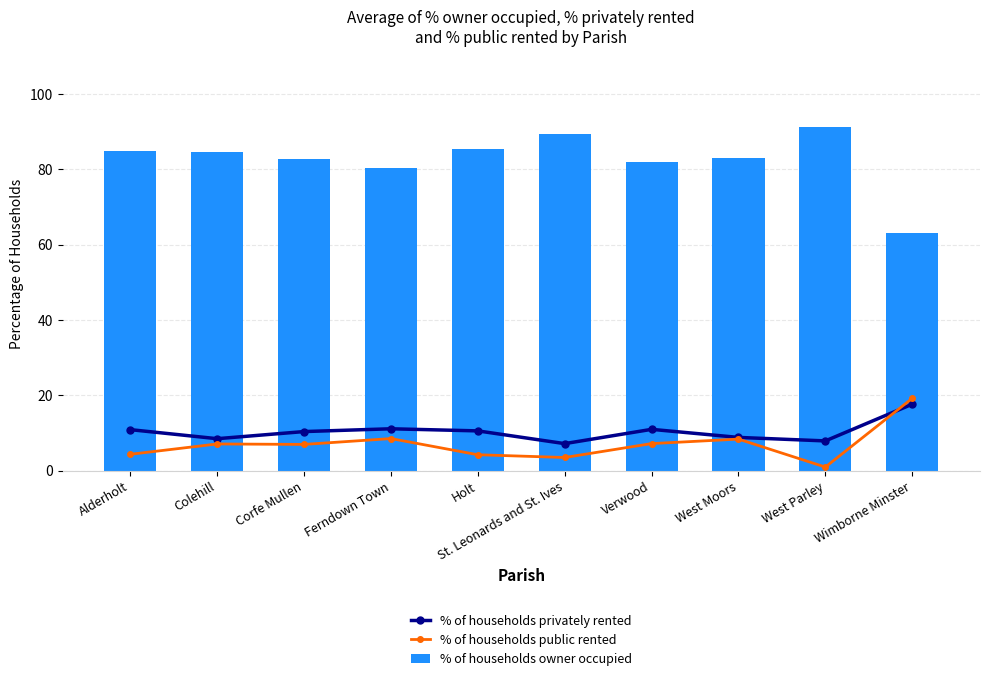

What are all the series names shown in the legend?

% of households privately rented, % of households public rented, % of households owner occupied